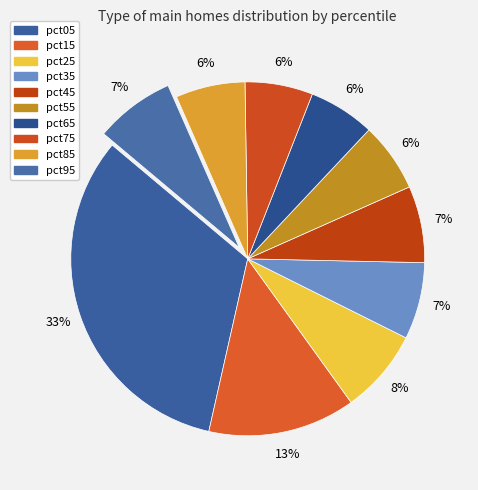

To the nearest percent, what is the difference between the largest and smallest slice percentages?

27%